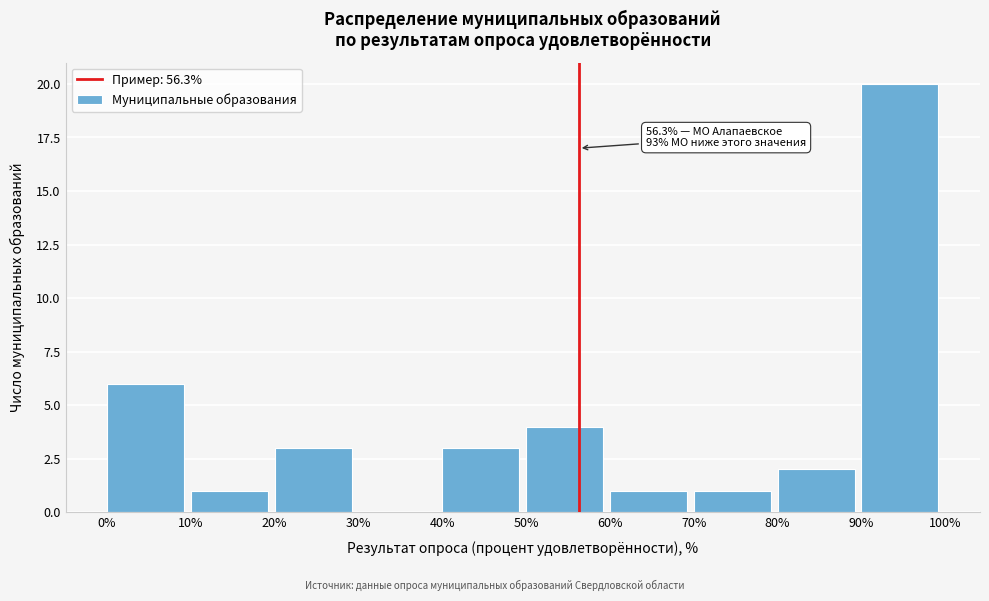

Over which range of the x-axis is the bar tallest?

90% to 100%